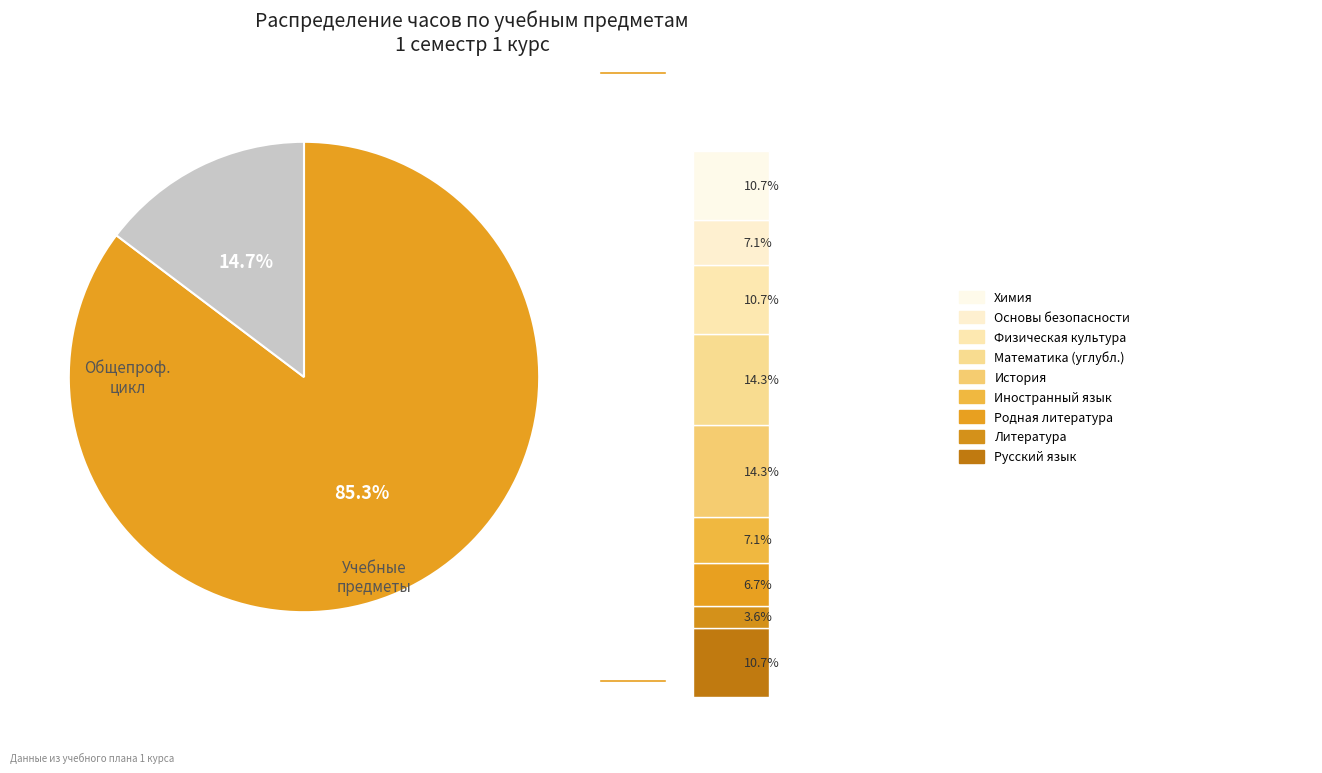

Does any single category account for the majority?

No